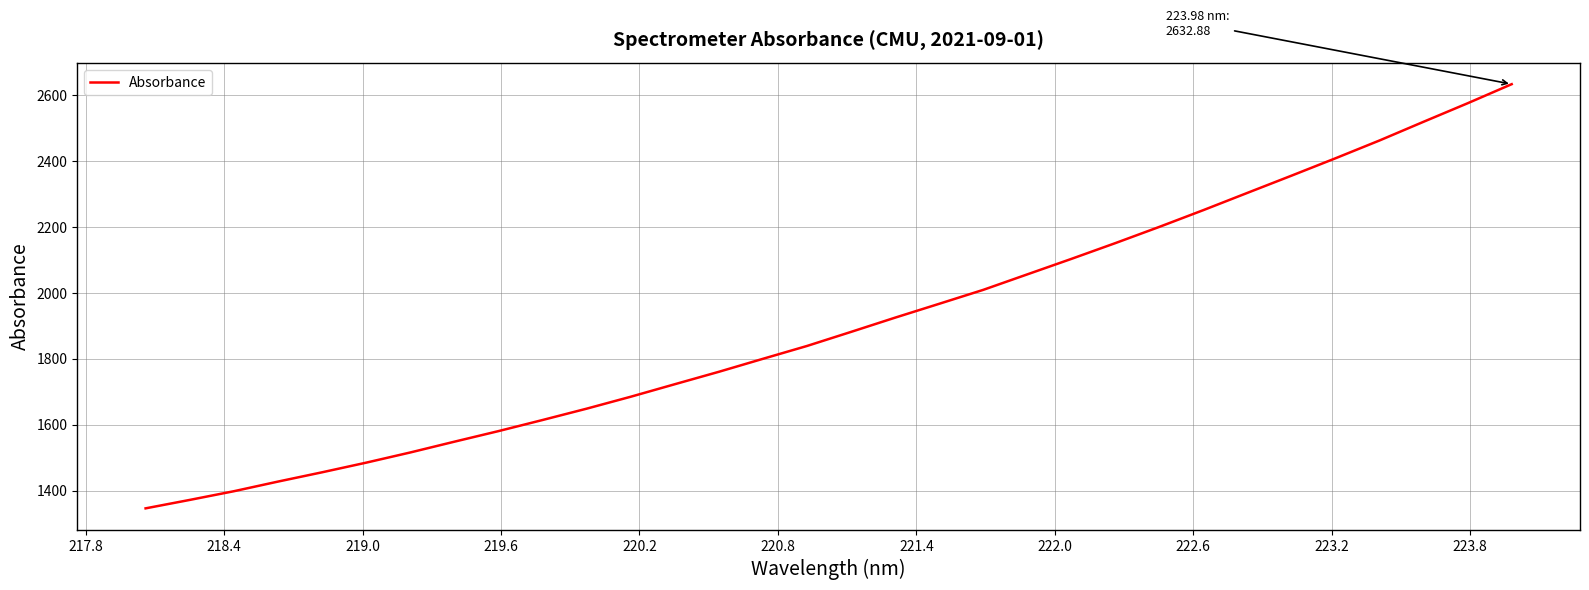

What is the maximum value shown in the chart?

2632.9